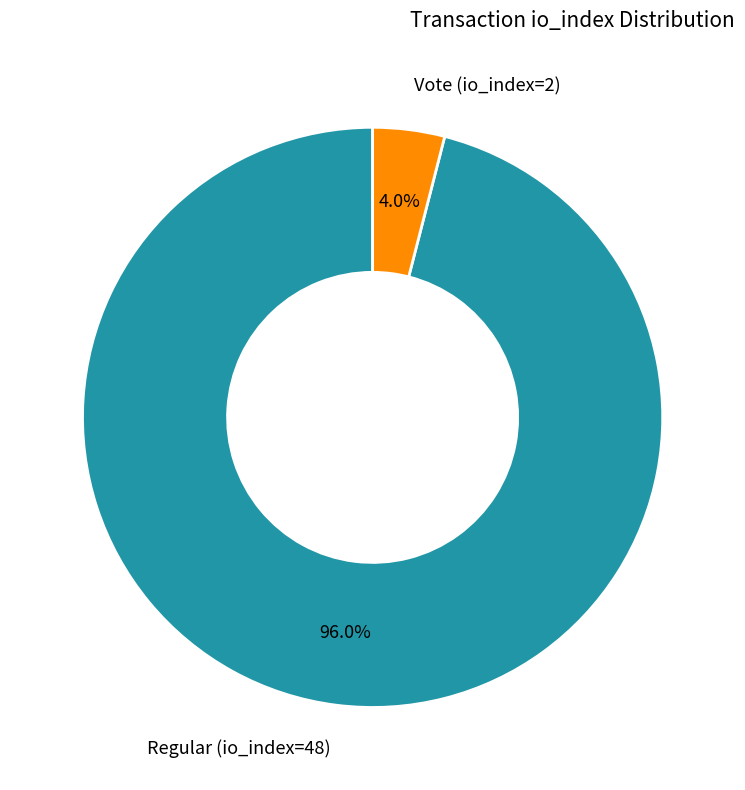

What percentage is the Regular (io_index=48) slice, to the nearest percent?

96%